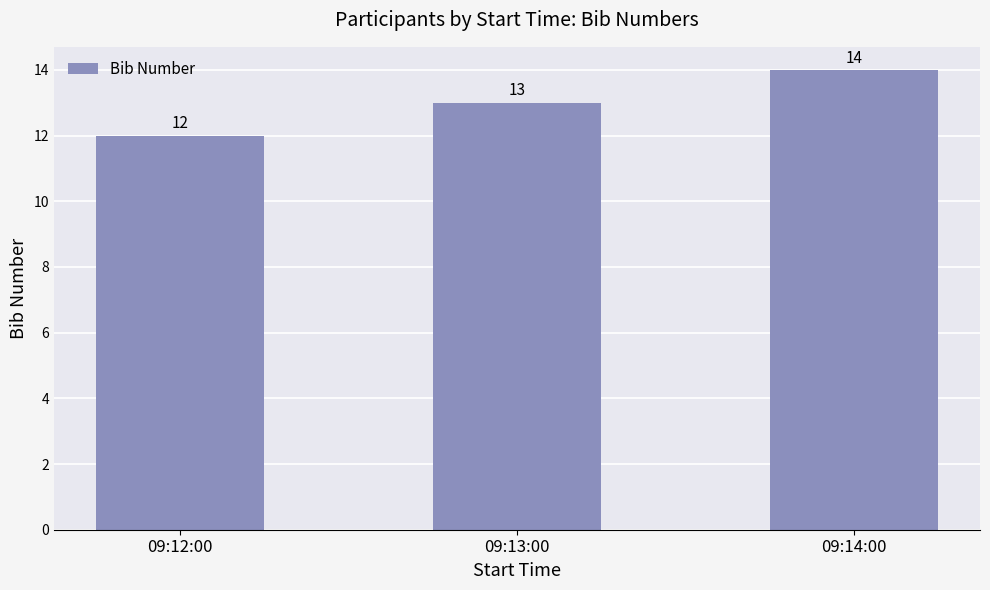

What is the ratio of the value at 09:13:00 to the value at 09:12:00?

1.1